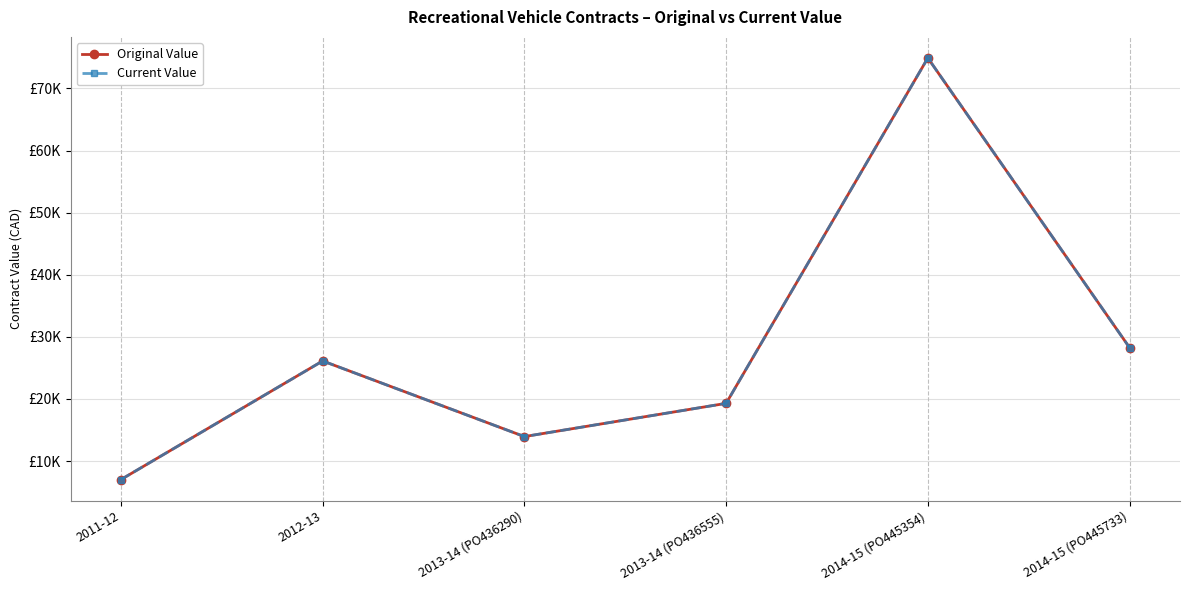

At which label does Current Value first exceed 26124?

2014-15 (PO445354)